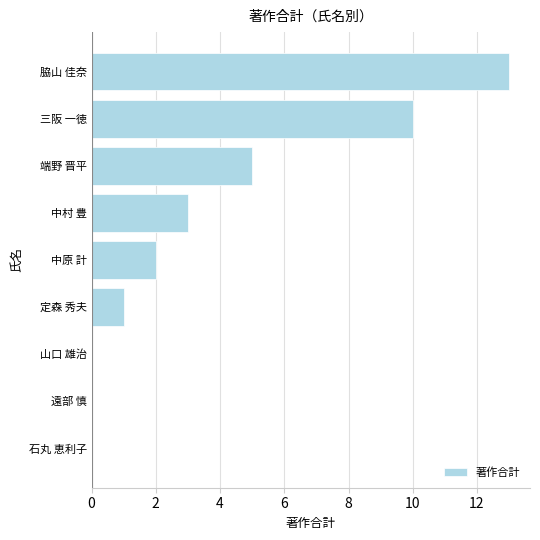

At which label is the value closest to 6?

端野 晋平